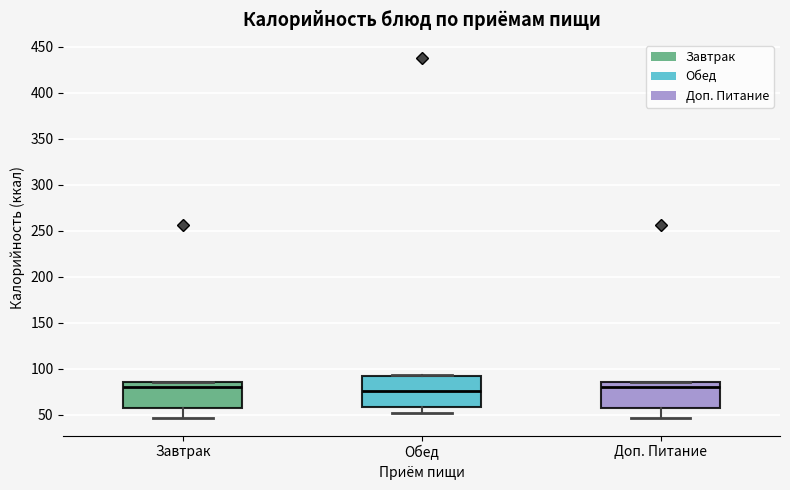

Reading left to right, read every box against the y-axis: the position of its median line, the range the box covers, and the ends of its whiskers. The values are not printed on the chart, so give them approximately, as read against the axis.

Завтрак: median 80, box 55 to 85, whiskers 45 to 85
Обед: median 75, box 60 to 90, whiskers 55 to 95
Доп. Питание: median 80, box 55 to 85, whiskers 45 to 85